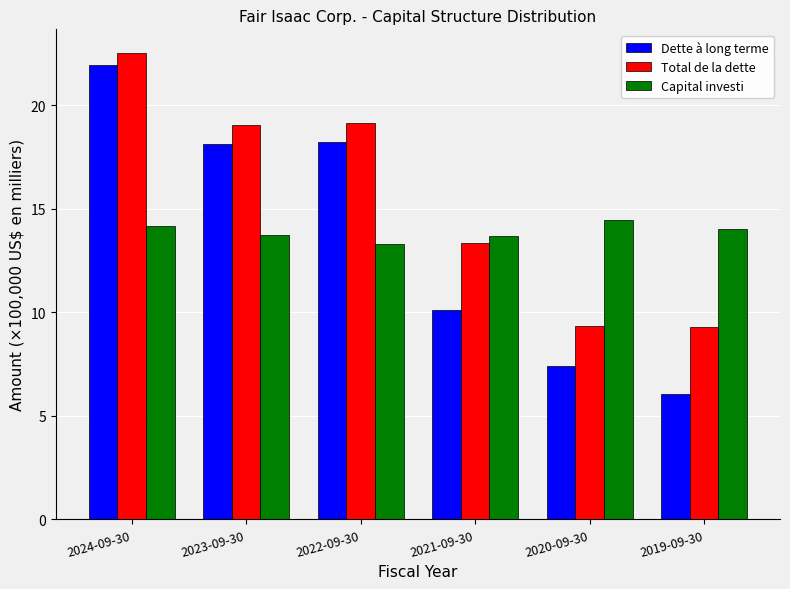

The Dette à long terme series shows 17.7 at 2021-09-30. True or false?

False